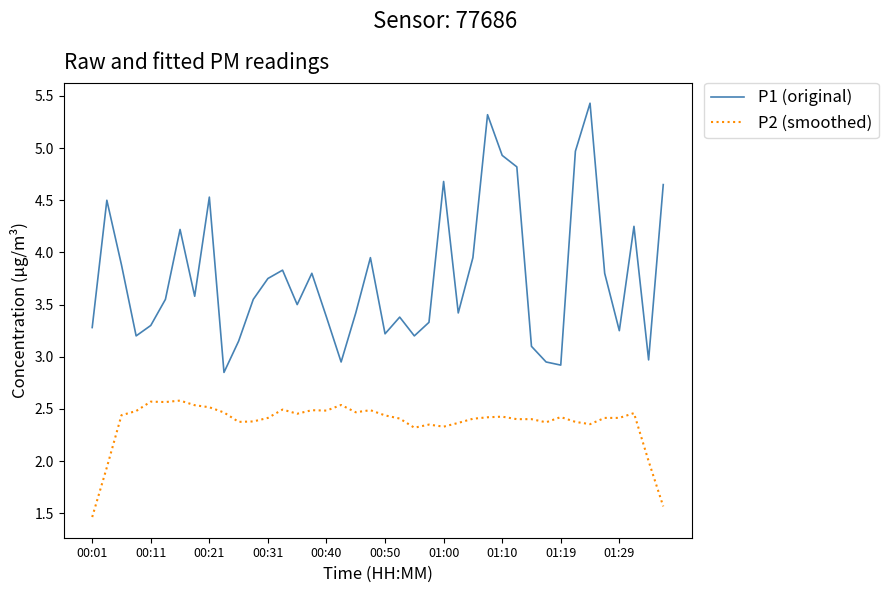

How many distinct data groups are displayed?

2